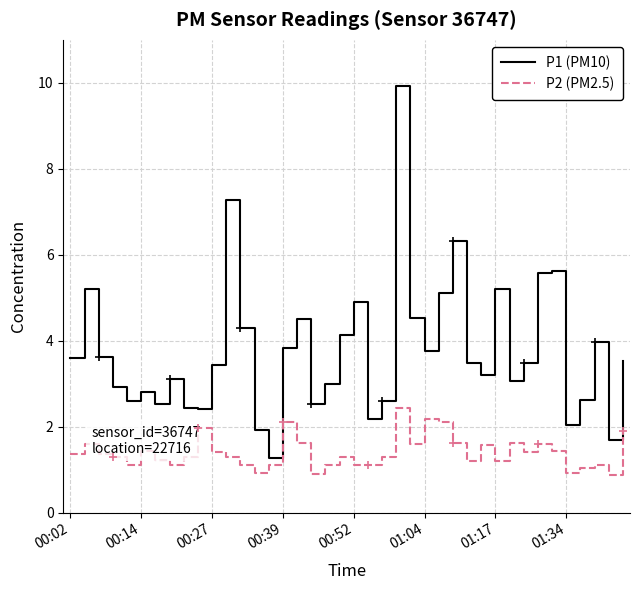

Rank the series by their maximum value, from lowest to highest.

P2 (PM2.5), P1 (PM10)